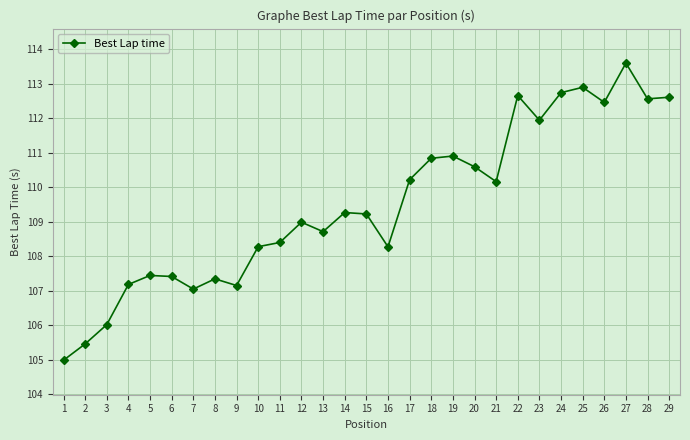

How many categories are shown in the chart?

29